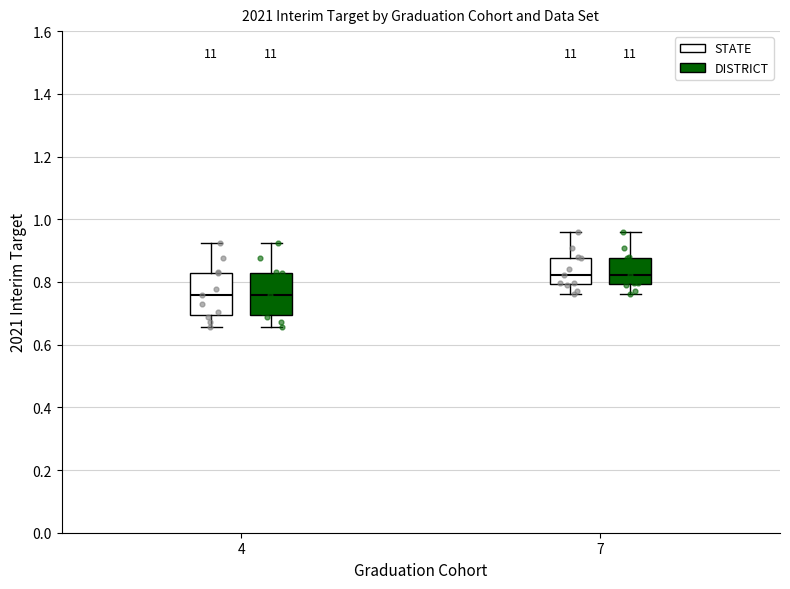

Where is the lower edge of the box for 4 (STATE) on the y-axis? The values are not printed on the chart, so give them approximately, as read against the axis.

0.70